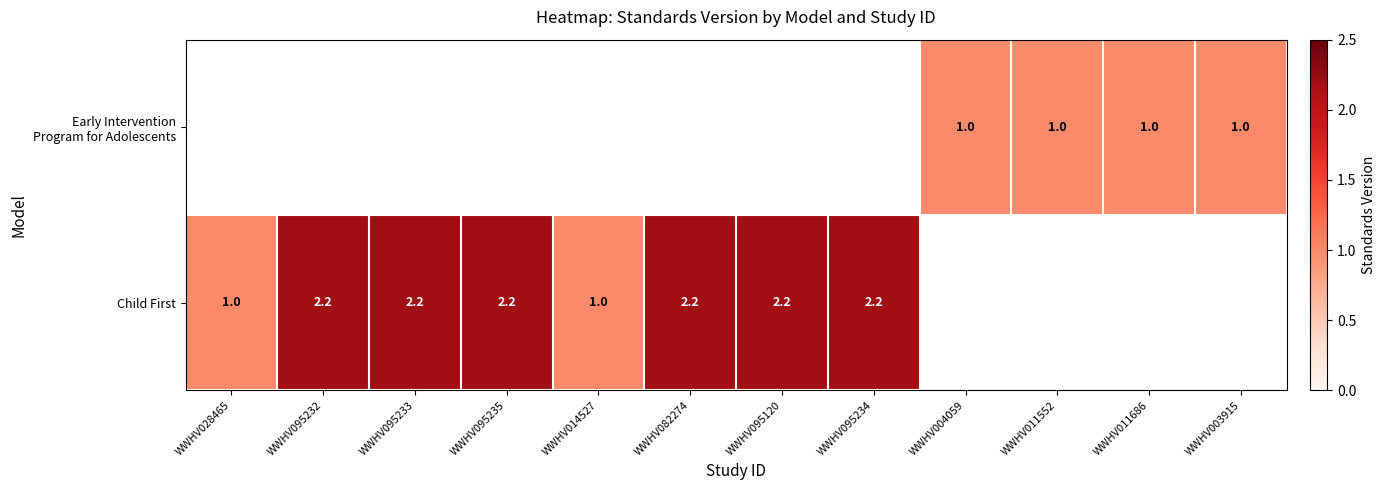

Which category has the lowest value across all series?

WWHV028465